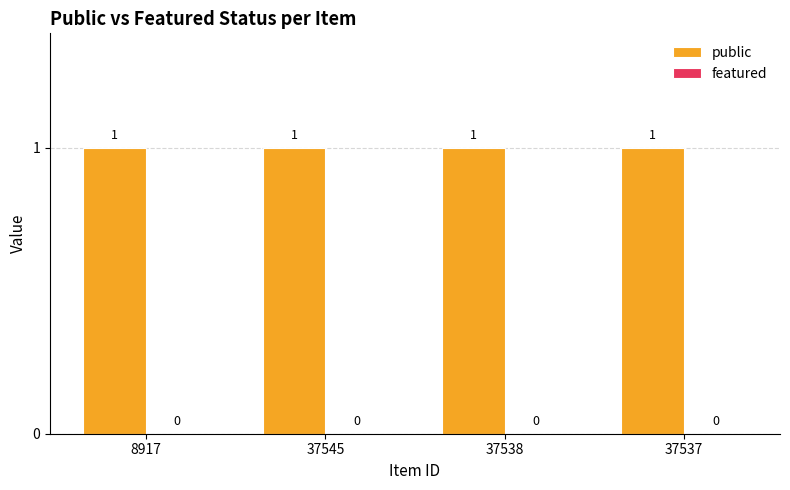

Rank the series at 37538 from highest to lowest value.

public, featured